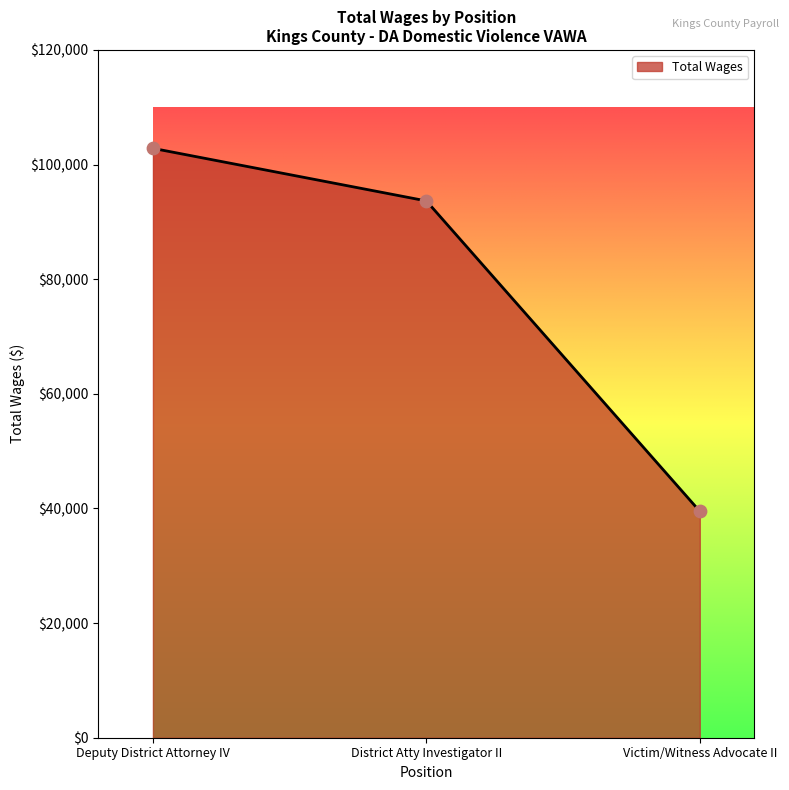

Which has a higher value, District Atty Investigator II or Victim/Witness Advocate II?

District Atty Investigator II